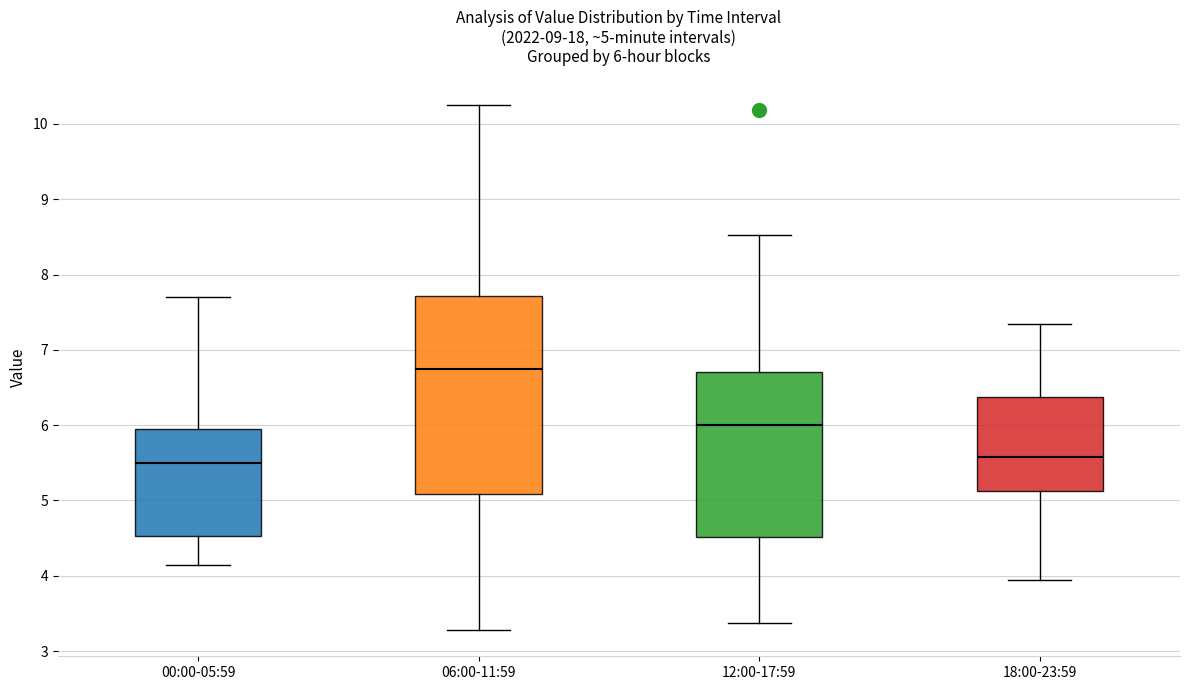

Which box is the tallest, from its lower edge to its upper edge?

06:00-11:59